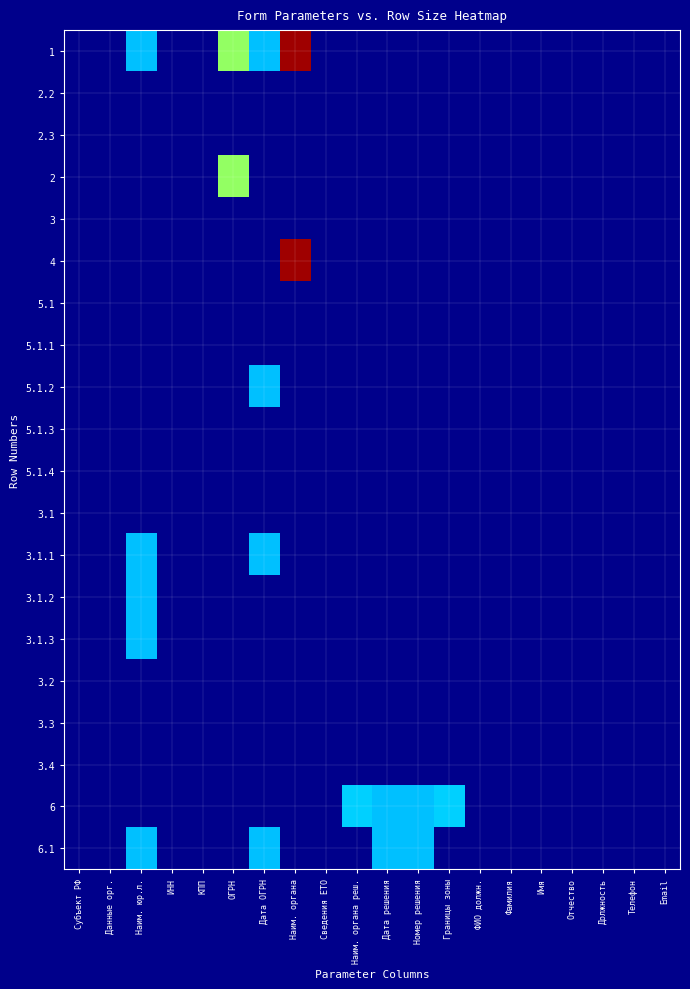

Between Email and Данные орг., which is larger?

Данные орг.